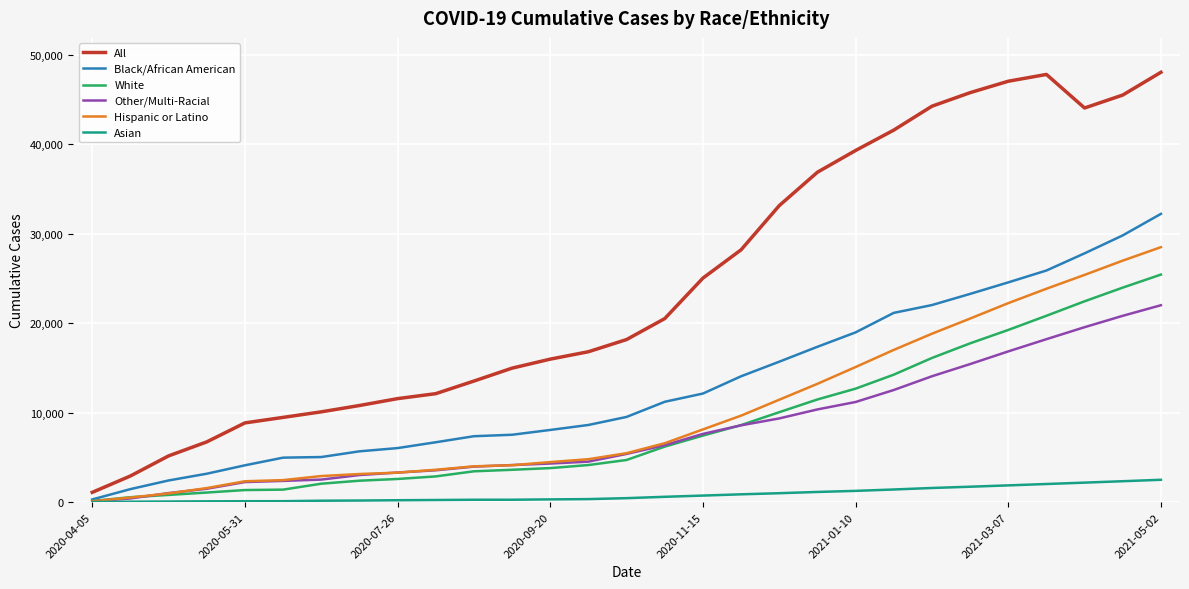

What are all the series names shown in the legend?

All, Black/African American, White, Other/Multi-Racial, Hispanic or Latino, Asian